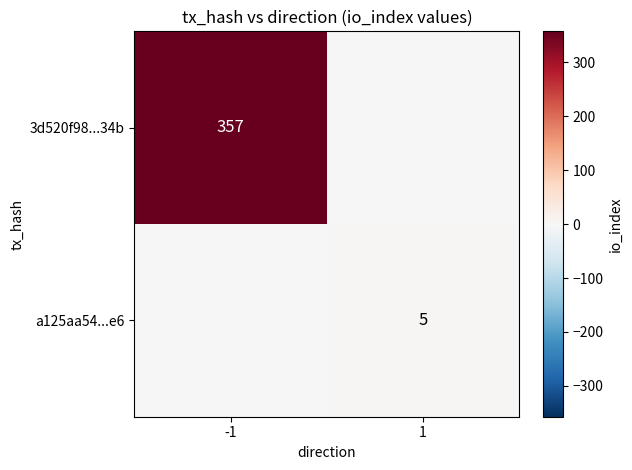

Is it true that 3d520f98...34b equals 357 at -1?

True